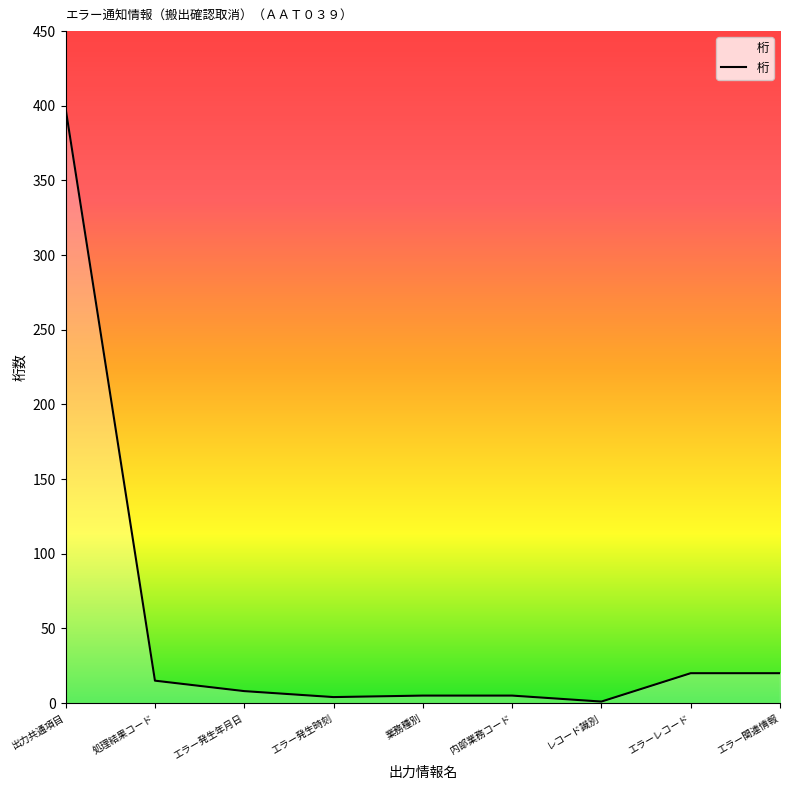

What is the change in value from 出力共通項目 to 内部業務コード?

-393